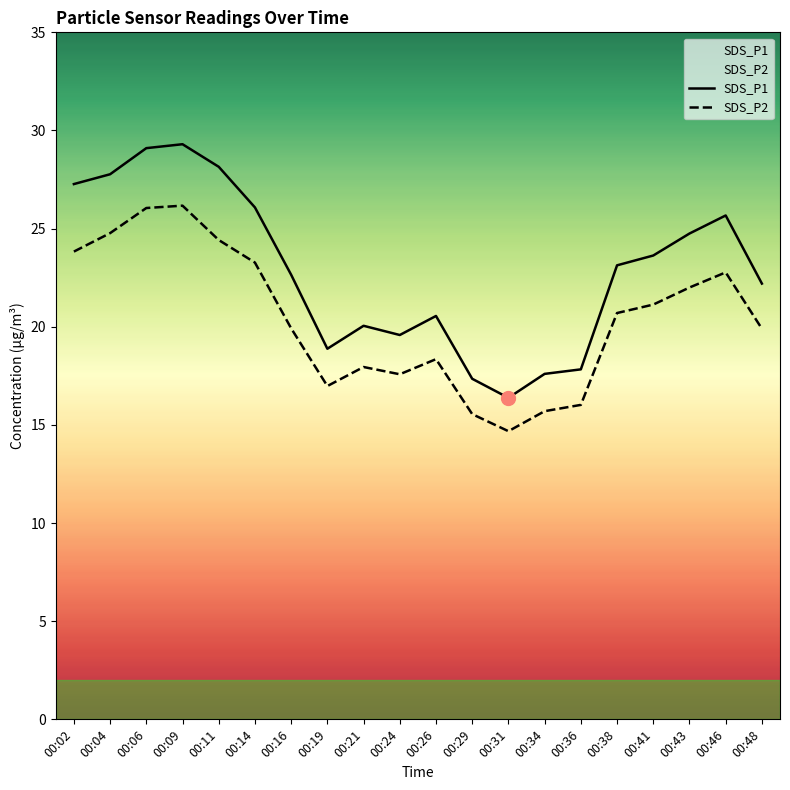

At how many categories does at least one series exceed 29?

2